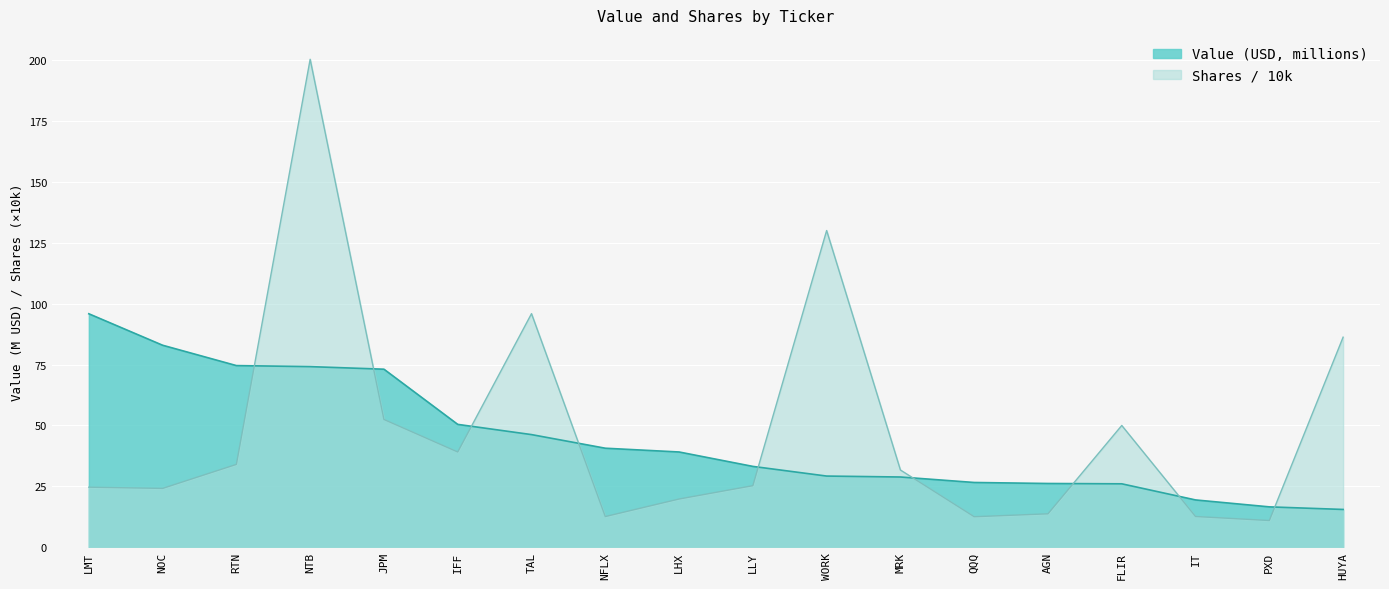

What is the smallest value displayed?

10.9